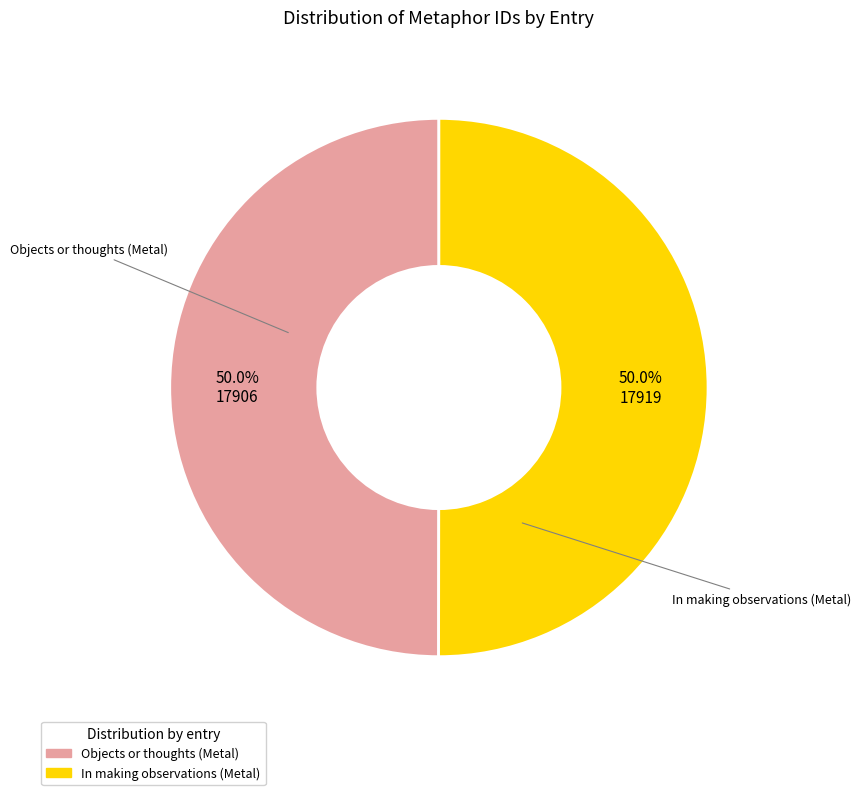

Approximately how many times larger is the value at In making observations (Metal) compared to Objects or thoughts (Metal)?

1.0